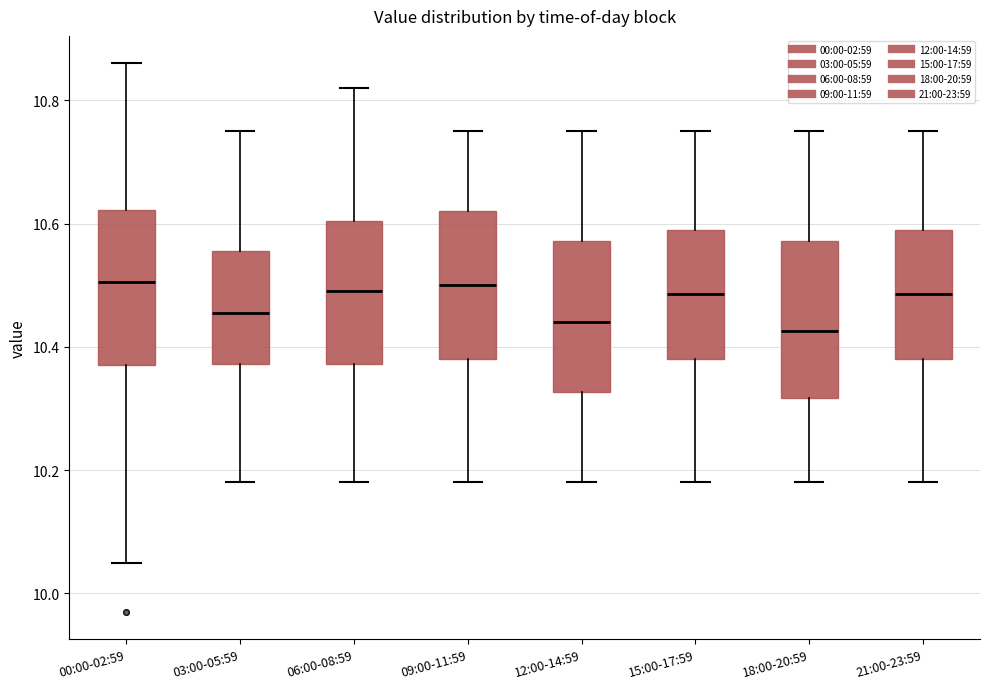

Reading left to right, read every box against the y-axis: the position of its median line, the range the box covers, and the ends of its whiskers. The values are not printed on the chart, so give them approximately, as read against the axis.

00:00-02:59: median 10.50, box 10.38 to 10.62, whiskers 10.06 to 10.86
03:00-05:59: median 10.46, box 10.38 to 10.56, whiskers 10.18 to 10.76
06:00-08:59: median 10.50, box 10.38 to 10.60, whiskers 10.18 to 10.82
09:00-11:59: median 10.50, box 10.38 to 10.62, whiskers 10.18 to 10.76
12:00-14:59: median 10.44, box 10.32 to 10.58, whiskers 10.18 to 10.76
15:00-17:59: median 10.48, box 10.38 to 10.60, whiskers 10.18 to 10.76
18:00-20:59: median 10.42, box 10.32 to 10.58, whiskers 10.18 to 10.76
21:00-23:59: median 10.48, box 10.38 to 10.60, whiskers 10.18 to 10.76